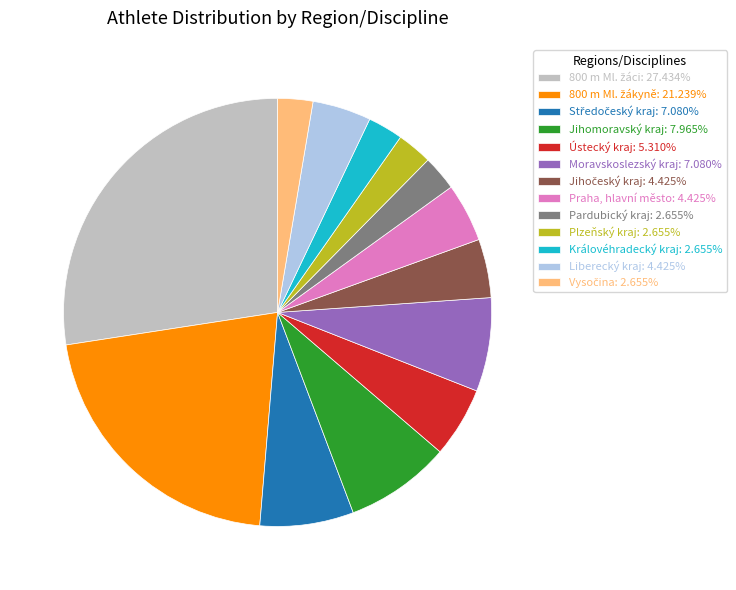

Is the sum of Plzeňský kraj: 2.655% and Liberecký kraj: 4.425% greater than half?

No